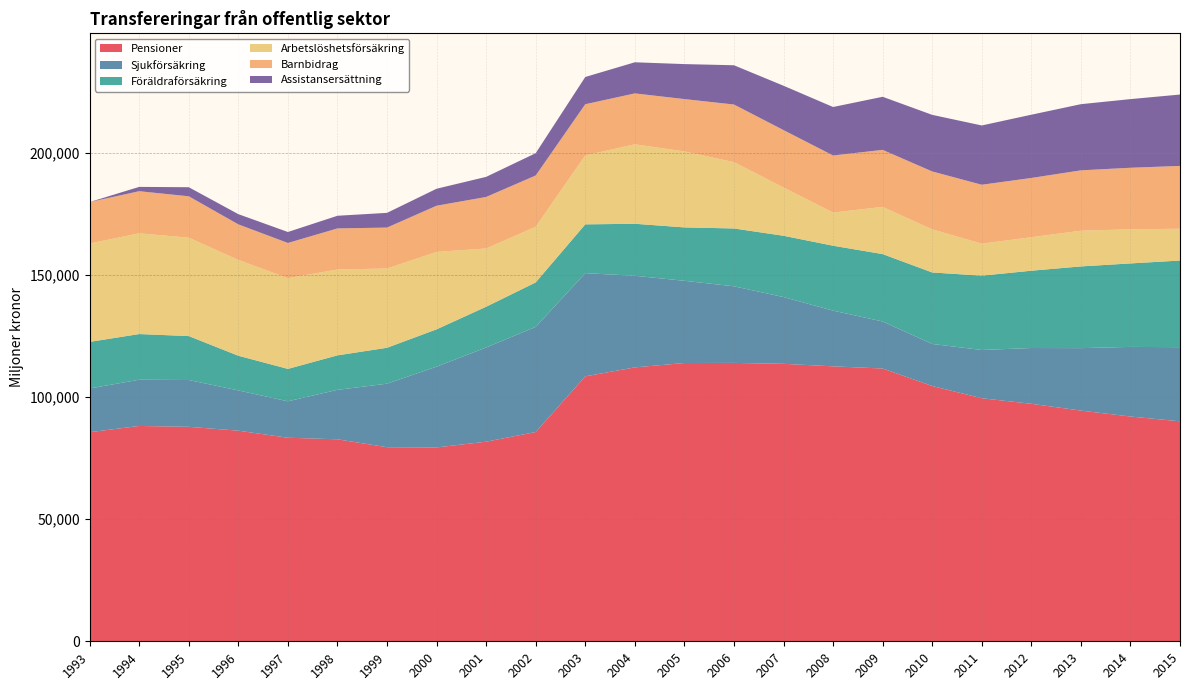

Reading left to right, list all the values displayed in this chart.

Pensioner: 85658.0	88220.0	87864.0	86286.0	83389.0	82754.0	79511.0	79423.0	81775.0	85733.0	108541.0	112213.0	114008.0	114052.0	113674.0	112642.0	111751.0	104582.0	99572.0	97300.0	94516.0	92087.9	90120.3
Sjukförsäkring: 17912.0	18941.0	19173.0	16490.0	14927.0	20260.0	26024.0	33078.0	38582.0	43073.0	42280.0	37534.0	33679.0	31381.0	27344.0	22821.0	19261.0	17231.0	19771.0	22848.0	25582.0	28514.3	30378.1
Föräldraförsäkring: 19093.0	18713.0	18004.0	14209.0	13282.0	14128.0	14721.0	15305.0	16703.0	18225.0	19989.0	21309.0	21878.0	23698.0	25119.0	26598.0	27620.0	29295.0	30445.0	31675.0	33484.0	34205.2	35491.7
Arbetslöshetsförsäkring: 40308.0	41253.0	40308.0	39245.0	37164.0	35169.0	32468.0	31708.0	23864.0	22781.0	28256.0	32534.0	31113.0	27167.0	19778.0	13578.0	19327.0	17646.0	13112.0	13711.0	14633.0	13962.3	13023.2
Barnbidrag: 16979.0	17265.0	16959.0	14577.0	14424.0	16830.0	16766.0	18932.0	21109.0	21018.0	20956.0	20873.0	21457.0	23611.0	23516.0	23390.0	23364.0	23732.0	24140.0	24282.0	24723.0	25226.6	25740.8
Assistansersättning: 0.0	1771.0	3717.0	4184.0	4496.0	5192.0	6031.0	6960.0	8236.0	9145.0	11166.0	12748.0	14336.0	16084.0	18171.0	19859.0	21753.0	23187.0	24286.0	25915.0	27108.0	28125.3	29241.8